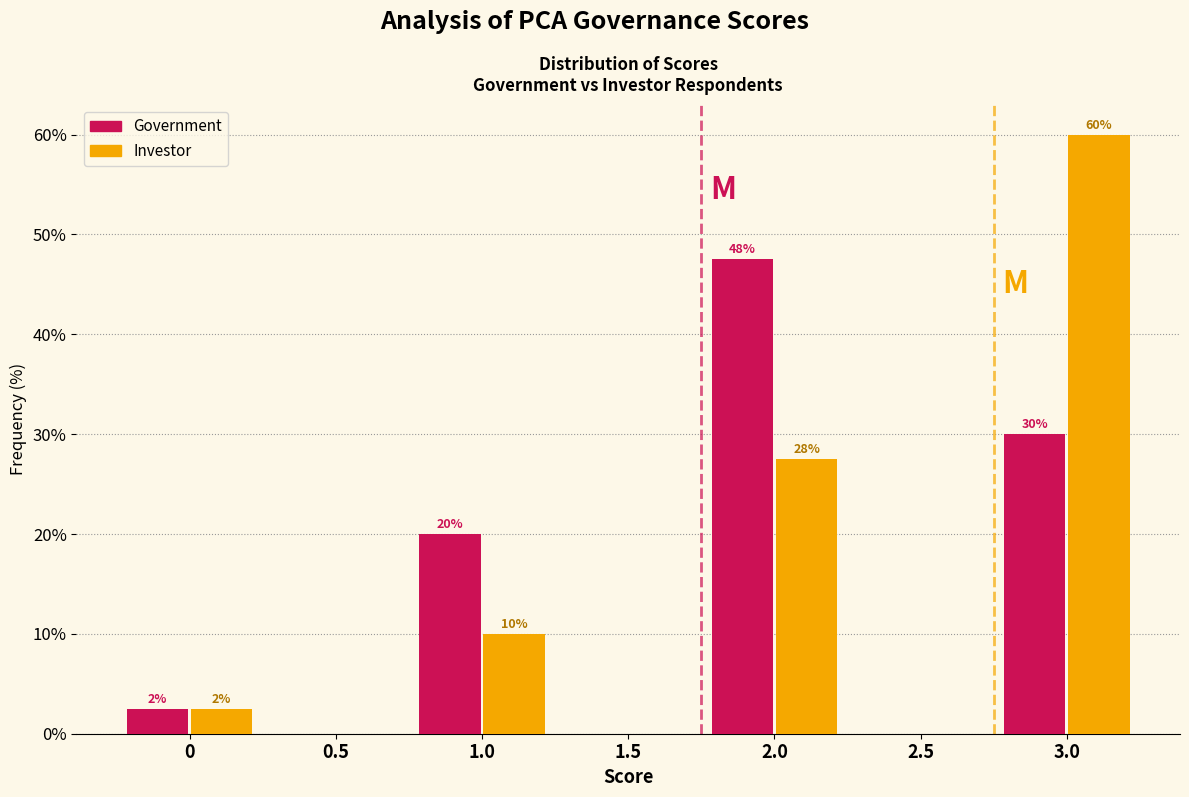

At which label is Investor closest to 30?

2.0